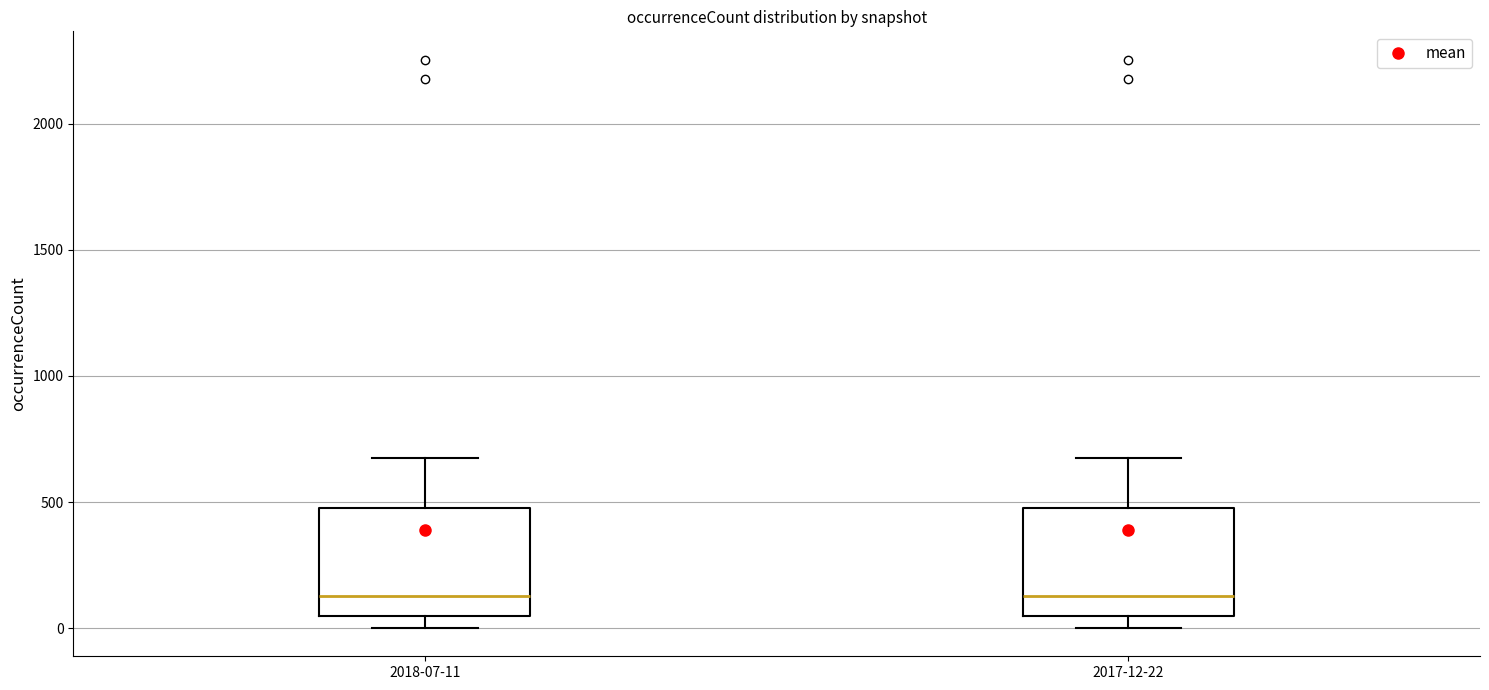

Where is the upper edge of the box for 2018-07-11 on the y-axis? The values are not printed on the chart, so give them approximately, as read against the axis.

500